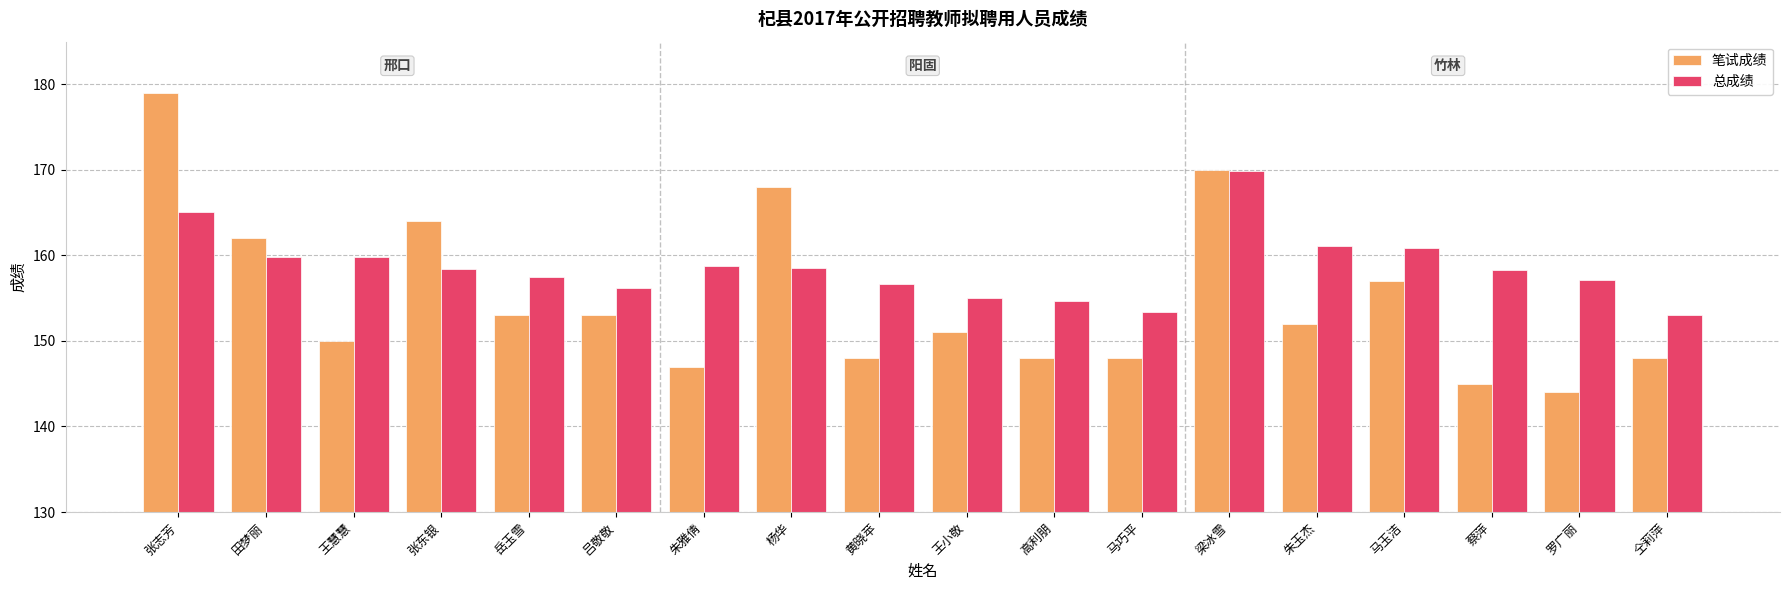

What is the difference between the maximum and minimum values in the 总成绩 series?

16.8